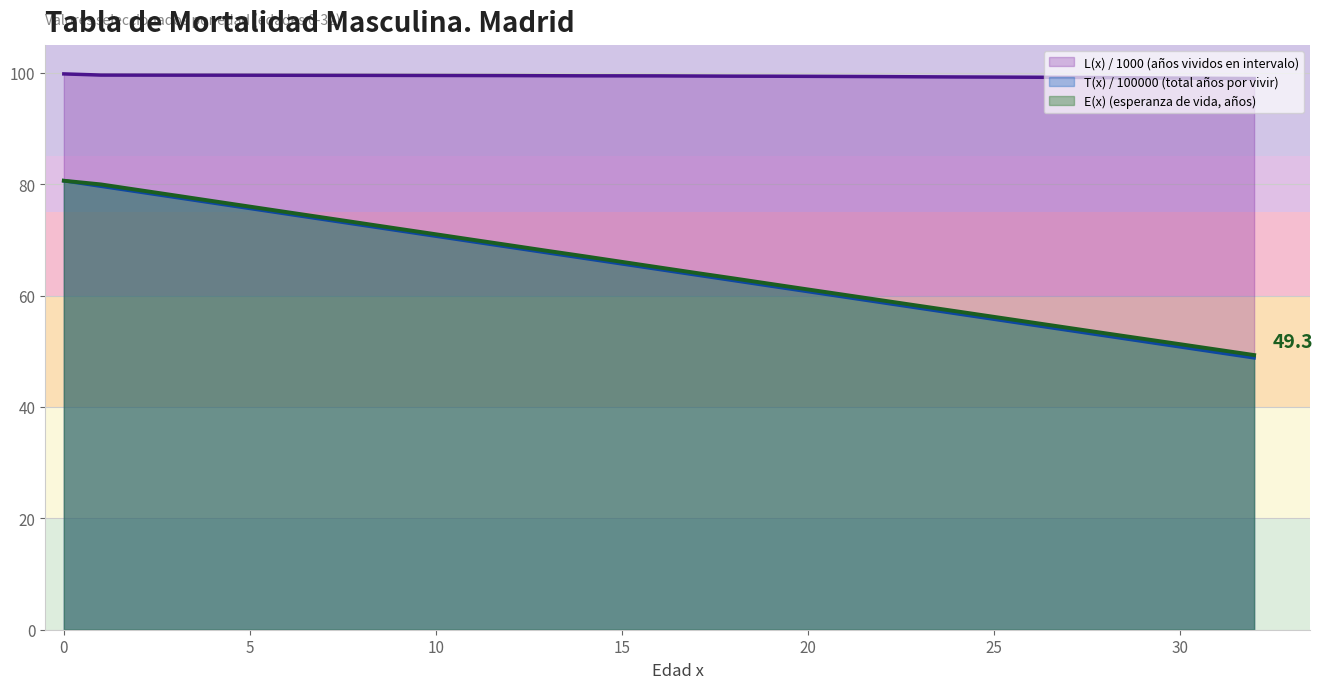

How many lines are shown in the chart?

3